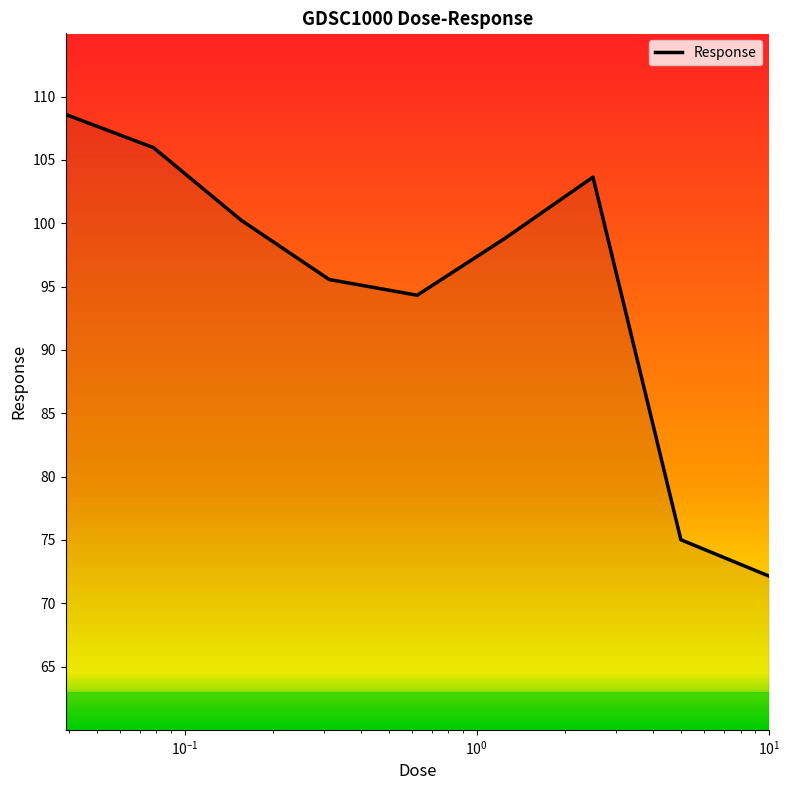

What is the smallest value displayed?

72.1